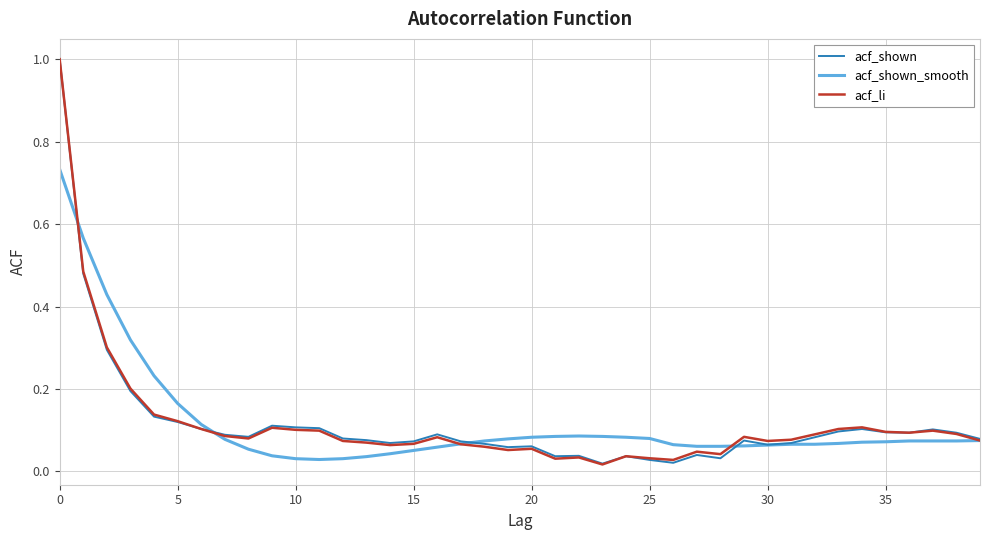

Is this an area chart (filled region under the line)?

No